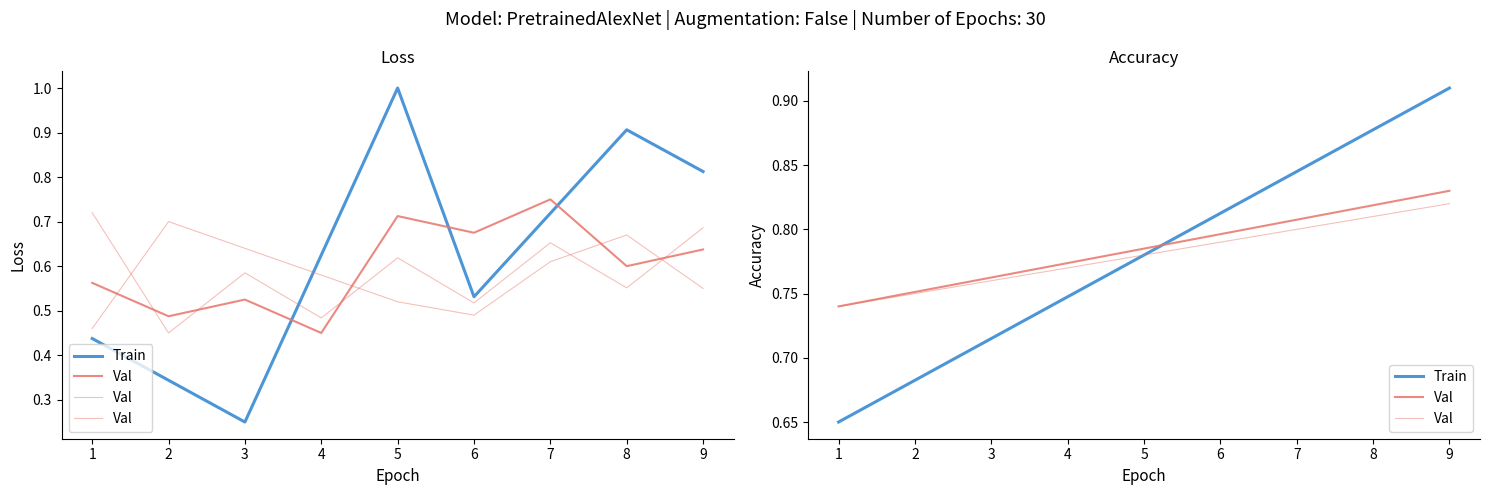

List the series in order of their overall mean, highest first.

Val, Train